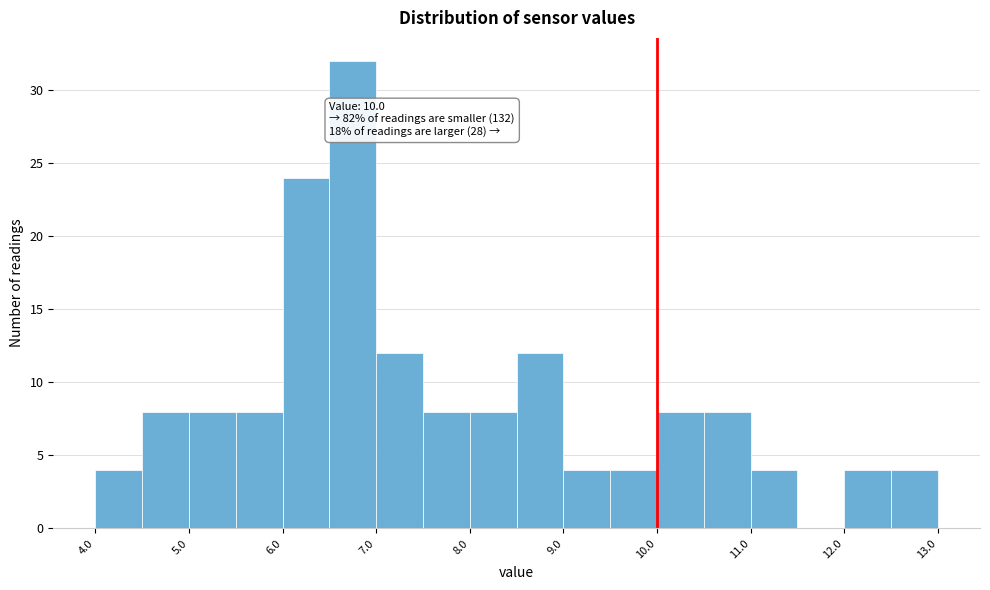

Which range on the x-axis has the tallest bar?

6.5 to 7.0